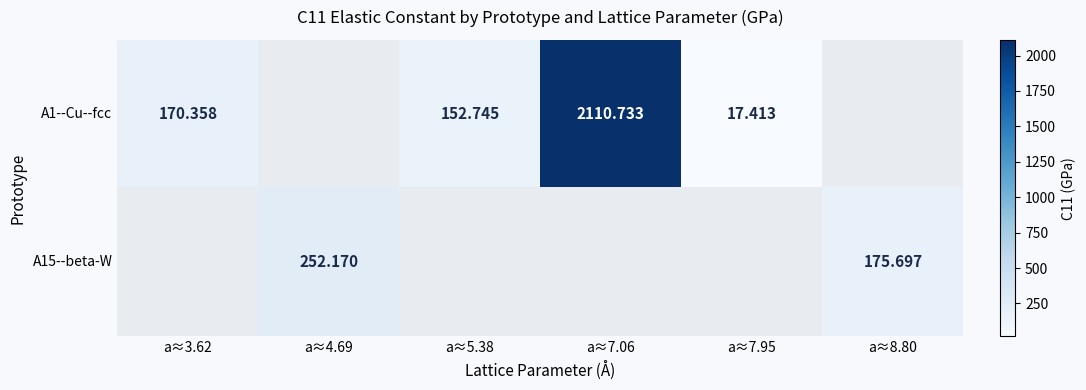

At how many categories does at least one series exceed 854?

1